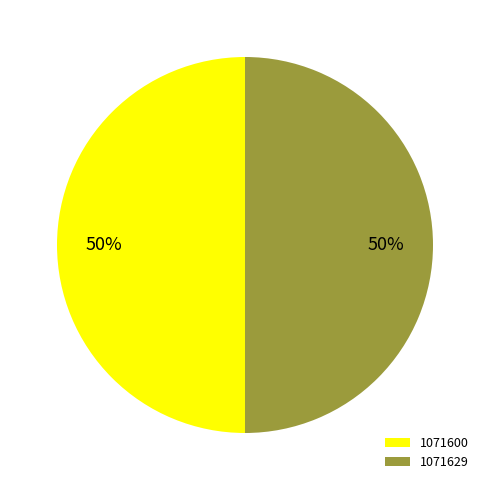

To the nearest percent, what is the combined percentage of 1071629 and 1071600?

100%